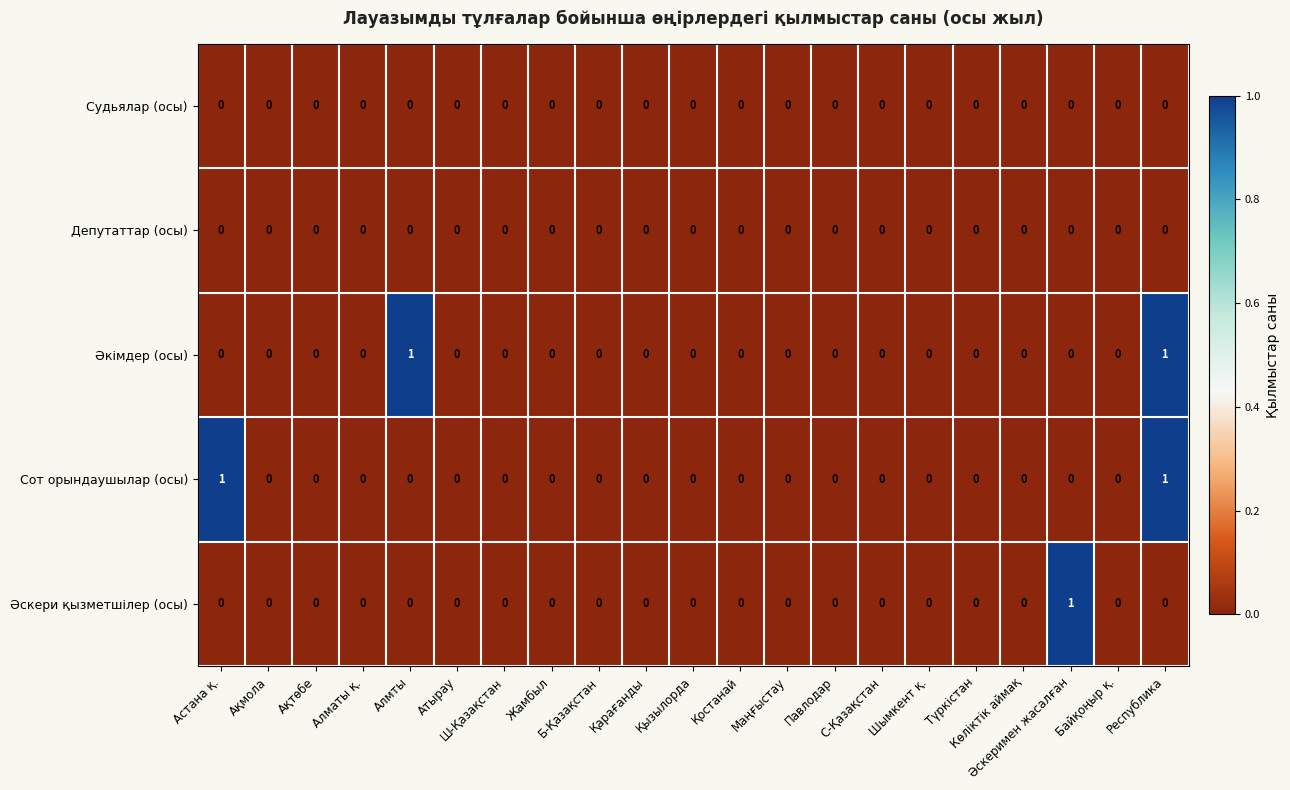

Reading left to right, what are all the values shown in this chart?

Судьялар (осы): Астана қ.=0	Ақмола=0	Ақтөбе=0	Алматы қ.=0	Алмты=0	Атырау=0	Ш-Қазақстан=0	Жамбыл=0	Б-Қазақстан=0	Қарағанды=0	Қызылорда=0	Қостанай=0	Маңғыстау=0	Павлодар=0	С-Қазақстан=0	Шымкент қ.=0	Түркістан=0	Көліктік аймақ=0	Әскеримен жасалған=0	Байқоңыр қ.=0	Республика=0
Депутаттар (осы): Астана қ.=0	Ақмола=0	Ақтөбе=0	Алматы қ.=0	Алмты=0	Атырау=0	Ш-Қазақстан=0	Жамбыл=0	Б-Қазақстан=0	Қарағанды=0	Қызылорда=0	Қостанай=0	Маңғыстау=0	Павлодар=0	С-Қазақстан=0	Шымкент қ.=0	Түркістан=0	Көліктік аймақ=0	Әскеримен жасалған=0	Байқоңыр қ.=0	Республика=0
Әкімдер (осы): Астана қ.=0	Ақмола=0	Ақтөбе=0	Алматы қ.=0	Алмты=1	Атырау=0	Ш-Қазақстан=0	Жамбыл=0	Б-Қазақстан=0	Қарағанды=0	Қызылорда=0	Қостанай=0	Маңғыстау=0	Павлодар=0	С-Қазақстан=0	Шымкент қ.=0	Түркістан=0	Көліктік аймақ=0	Әскеримен жасалған=0	Байқоңыр қ.=0	Республика=1
Сот орындаушылар (осы): Астана қ.=1	Ақмола=0	Ақтөбе=0	Алматы қ.=0	Алмты=0	Атырау=0	Ш-Қазақстан=0	Жамбыл=0	Б-Қазақстан=0	Қарағанды=0	Қызылорда=0	Қостанай=0	Маңғыстау=0	Павлодар=0	С-Қазақстан=0	Шымкент қ.=0	Түркістан=0	Көліктік аймақ=0	Әскеримен жасалған=0	Байқоңыр қ.=0	Республика=1
Әскери қызметшілер (осы): Астана қ.=0	Ақмола=0	Ақтөбе=0	Алматы қ.=0	Алмты=0	Атырау=0	Ш-Қазақстан=0	Жамбыл=0	Б-Қазақстан=0	Қарағанды=0	Қызылорда=0	Қостанай=0	Маңғыстау=0	Павлодар=0	С-Қазақстан=0	Шымкент қ.=0	Түркістан=0	Көліктік аймақ=0	Әскеримен жасалған=1	Байқоңыр қ.=0	Республика=0